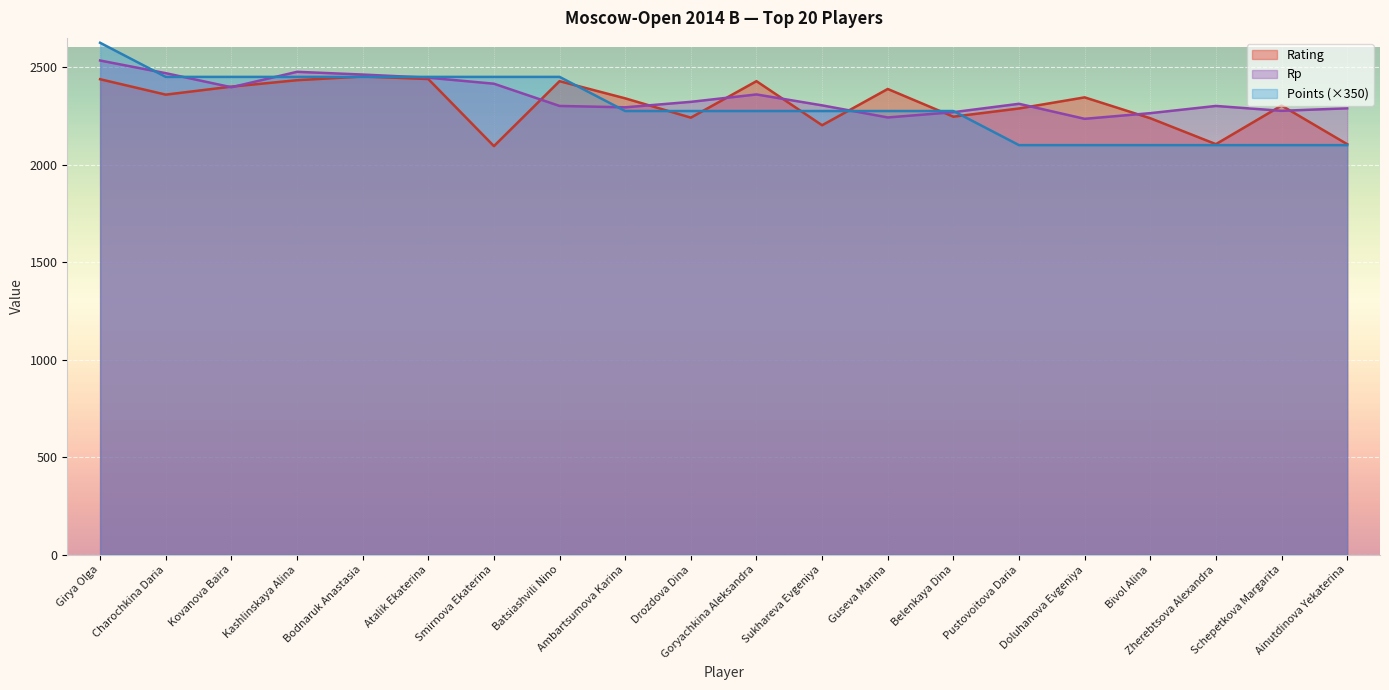

True or false: Rp has a value of 4167 at Girya Olga.

False